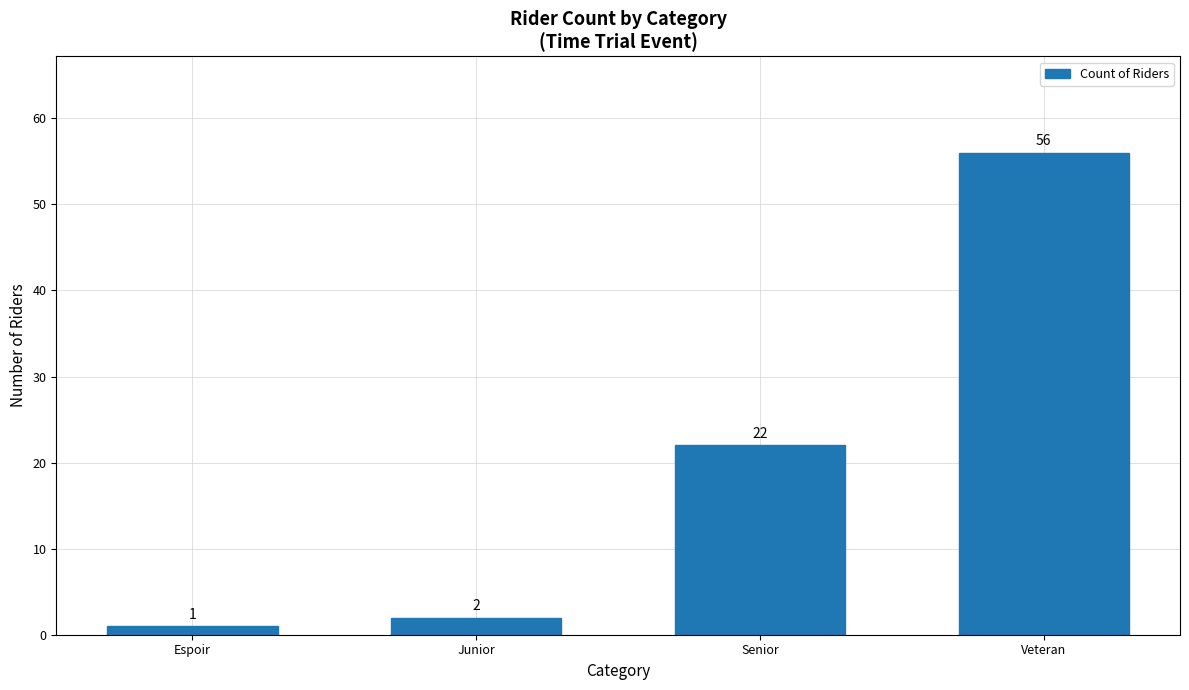

Rank the categories by value from highest to lowest.

Veteran, Senior, Junior, Espoir